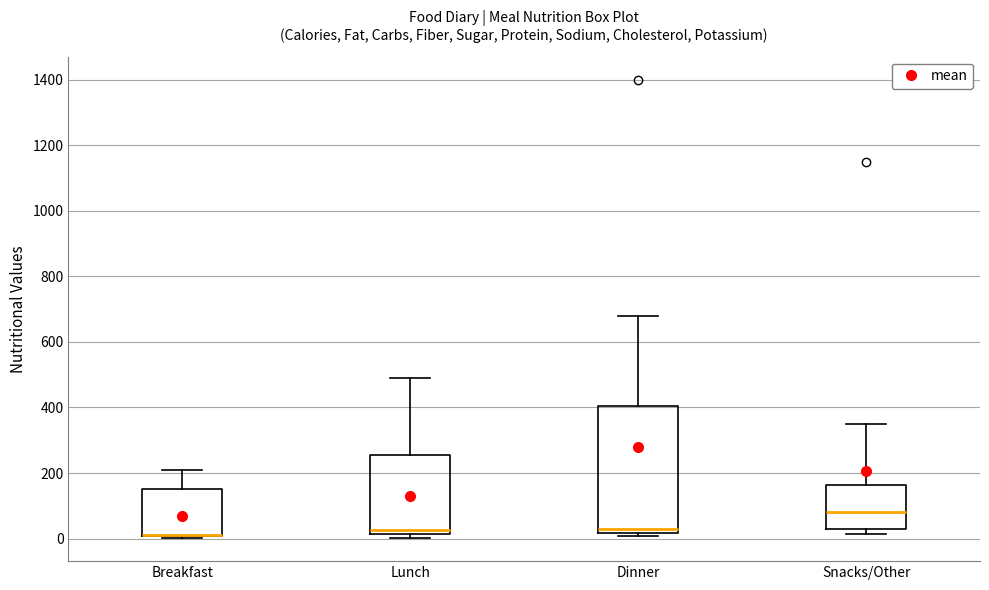

Reading left to right, transcribe this box plot: for each box, give where its median line is, the range the box spans, and where its two whiskers end, as read against the y-axis. The values are not printed on the chart, so give them approximately, as read against the axis.

Breakfast: median 20 (drawn on the box's lower edge), box 0 to 160, whiskers 0 to 200
Lunch: median 20 (just above the box's lower edge), box 20 to 260, whiskers 0 to 500
Dinner: median 40, box 20 to 400, whiskers 0 to 680
Snacks/Other: median 80, box 20 to 160, whiskers 20 (just below the box's lower edge) to 360